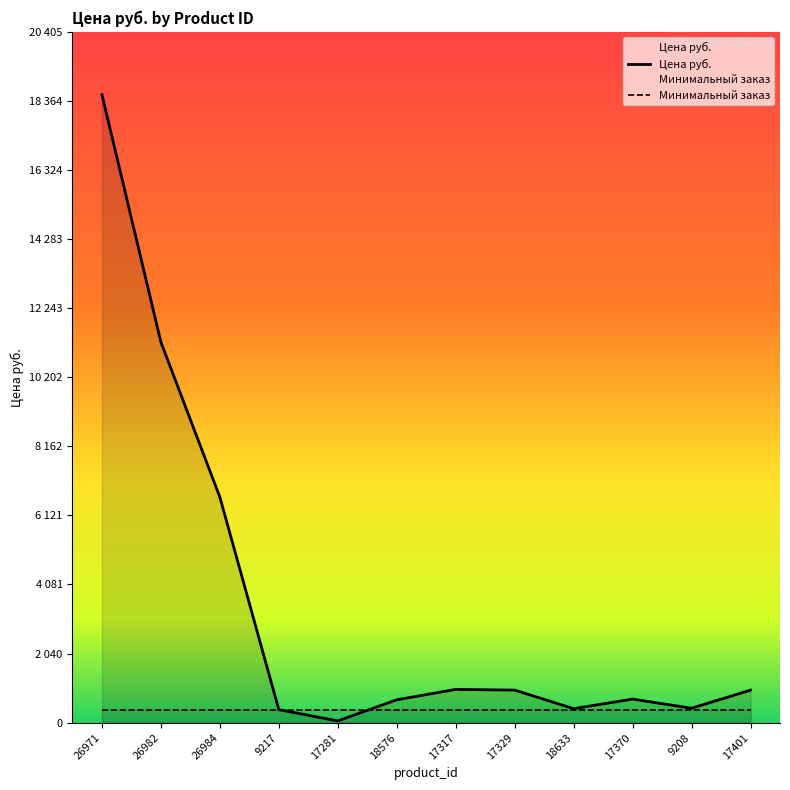

What is the difference between the values at 26984 and 17281?

6608